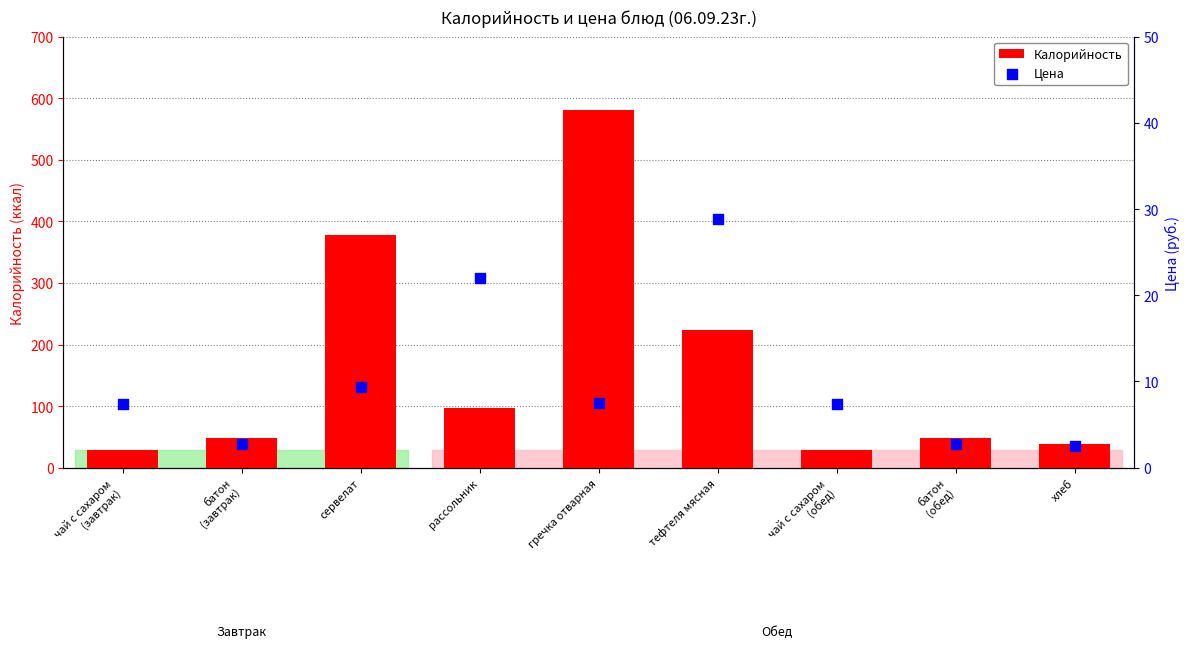

What are all the series names shown in the legend?

Калорийность, Цена